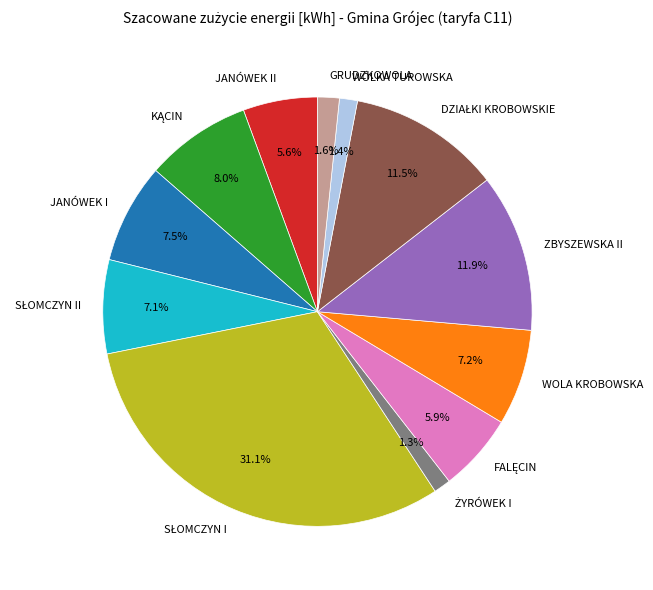

What portion of the pie excludes JANÓWEK I?

92.5%